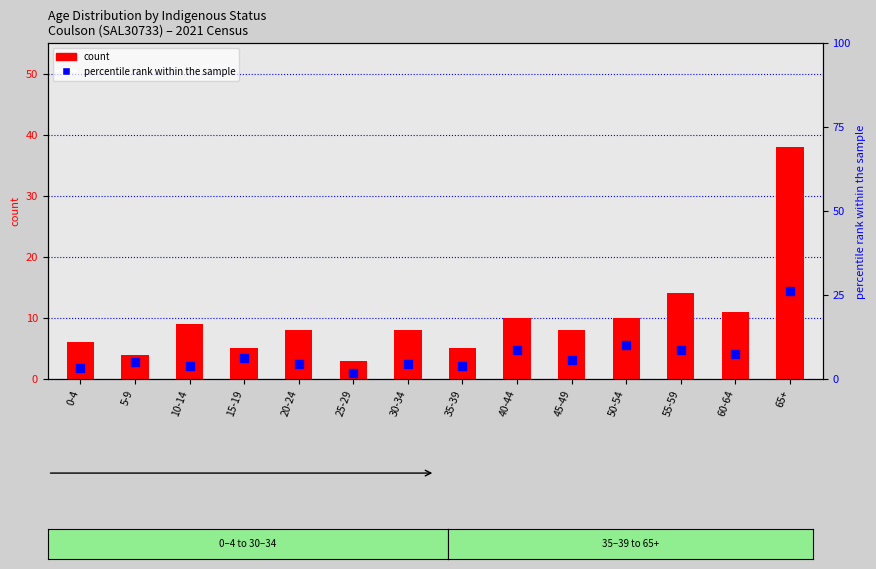

Which series has the widest spread of Y values?

count